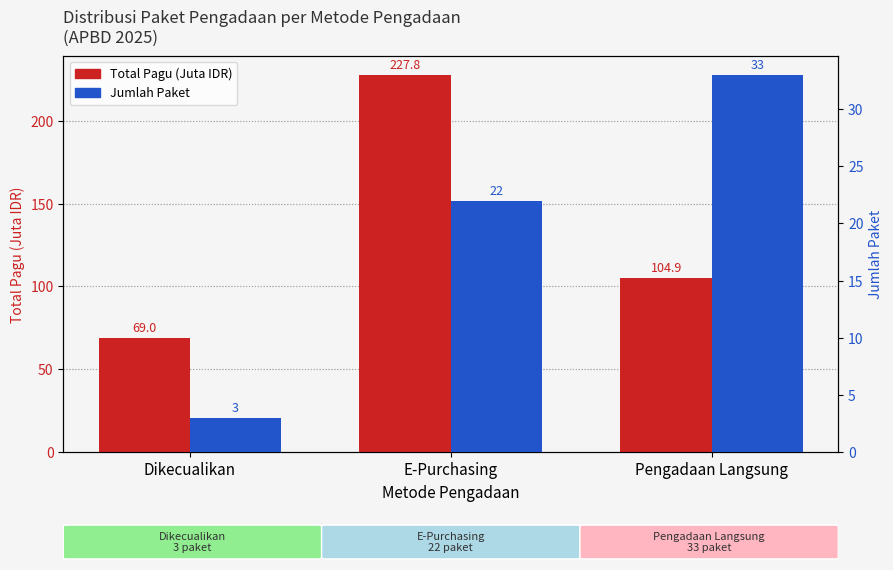

What position from the left is E-Purchasing?

2